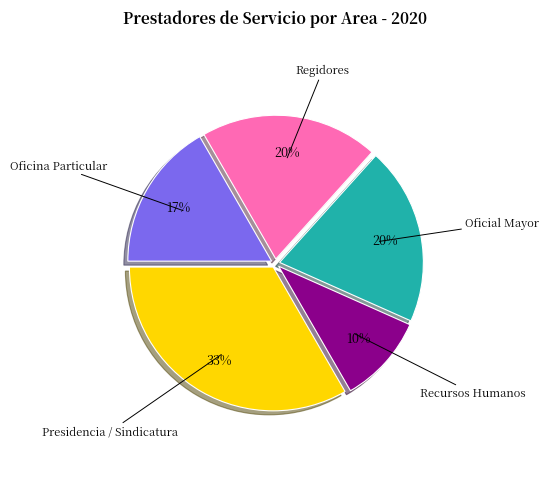

How many segments does this pie chart have?

5